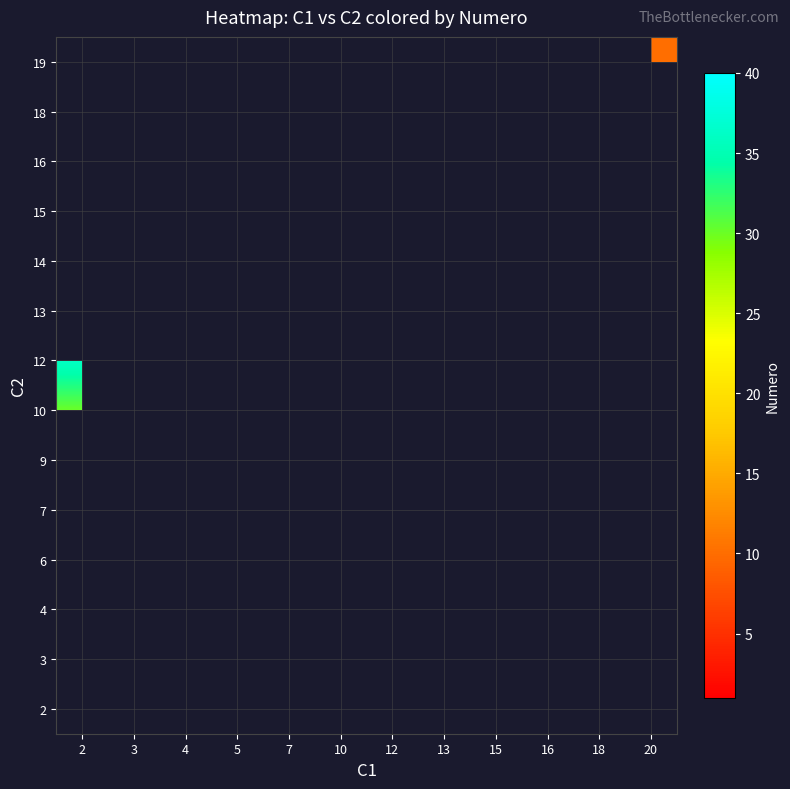

What is the smallest value displayed?

1.0